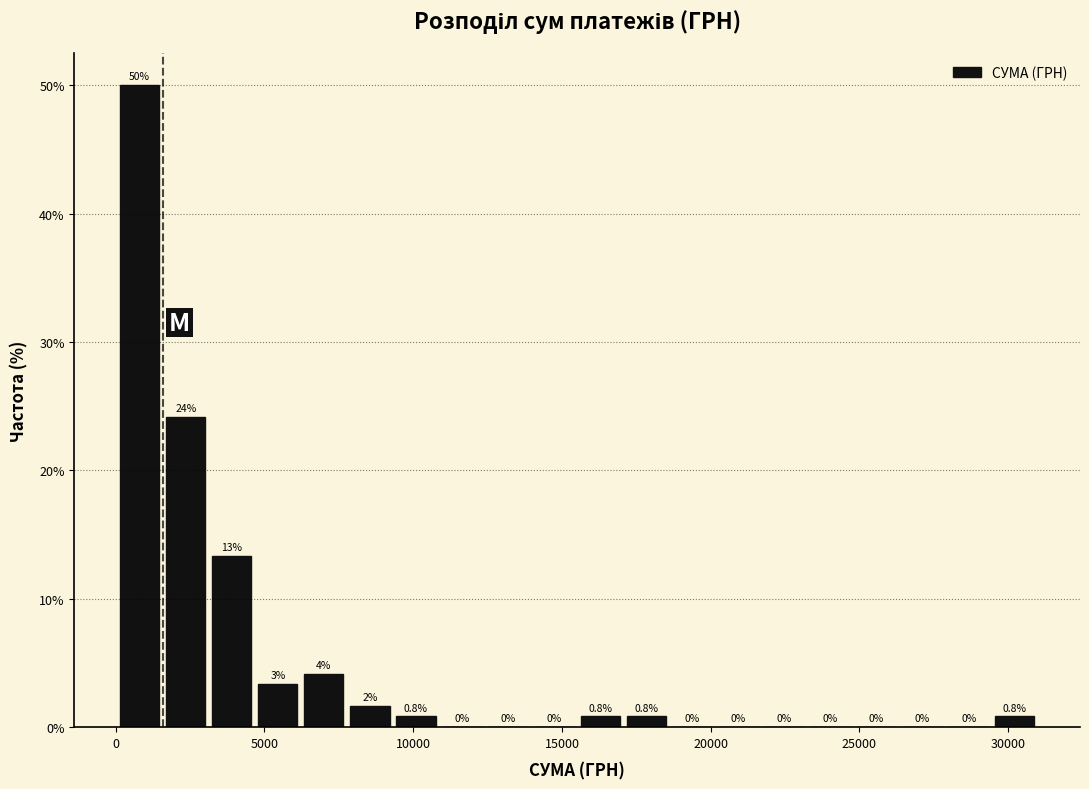

Around what value on the x-axis is the tallest bar? Give the approximate position of its centre, as read against the axis.

1000